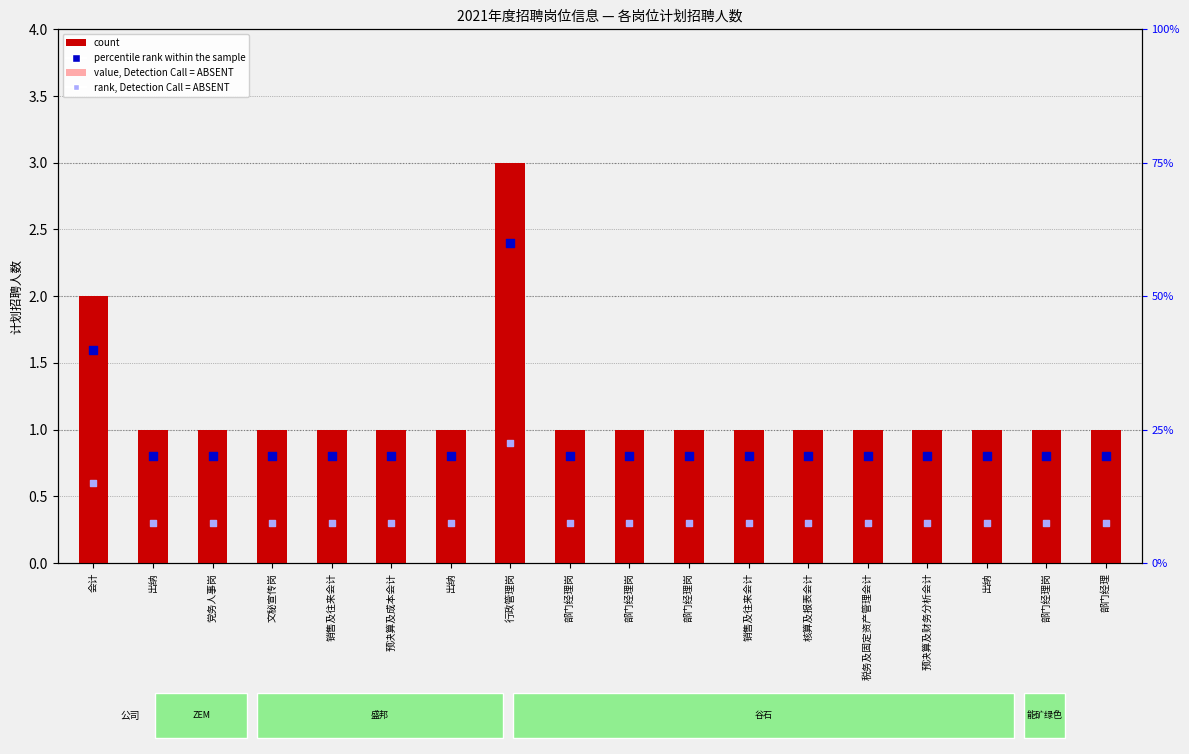

Which series reaches the minimum Y coordinate?

rank, Detection Call = ABSENT